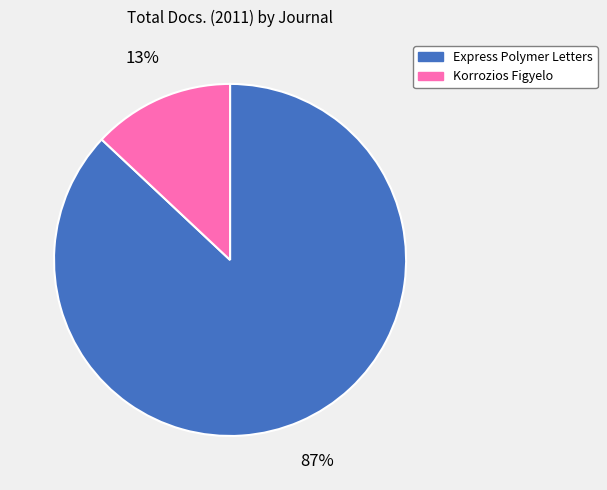

Count the number of slices in the pie.

2